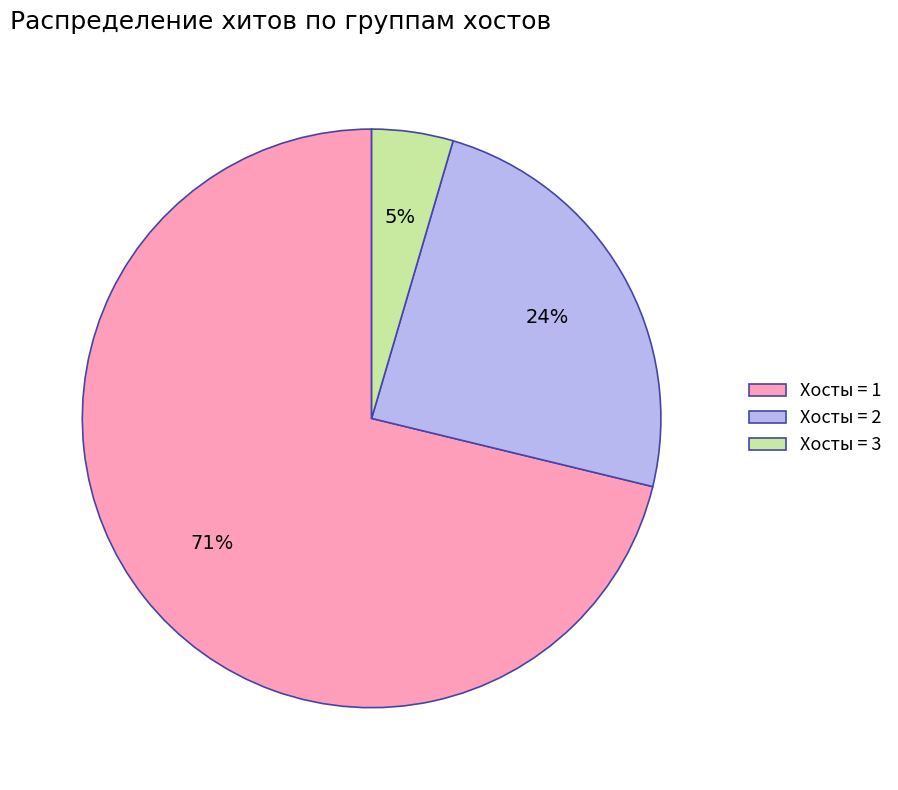

Count the number of slices in the pie.

3